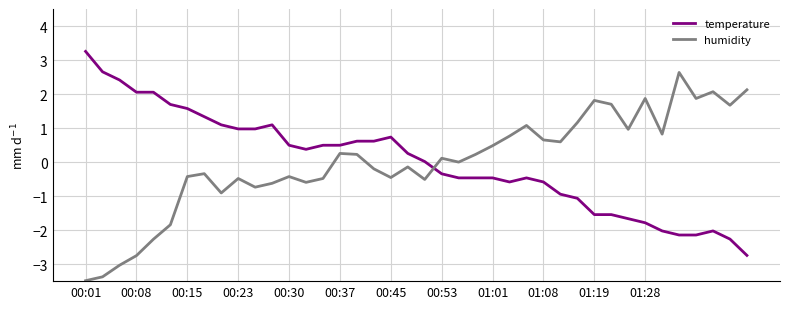

Rank the series by their maximum value, from lowest to highest.

humidity, temperature